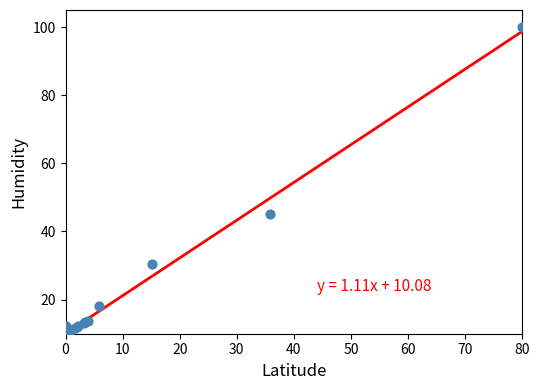

What Y value in the scatter plot is closest to 55?

45.3